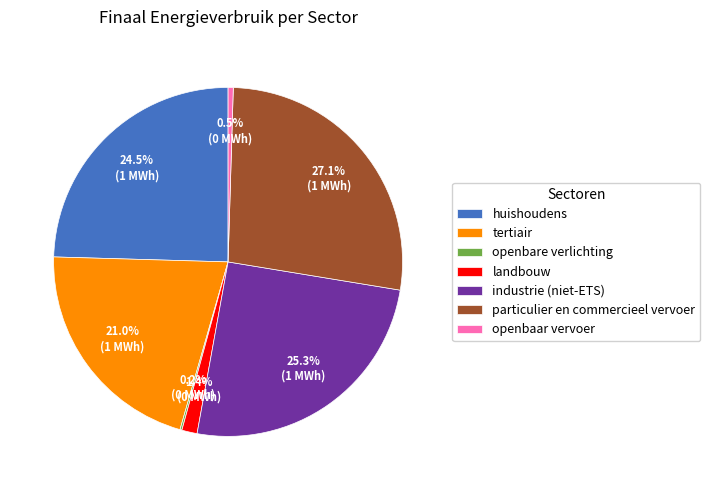

Is there any slice that represents more than half of the pie?

No